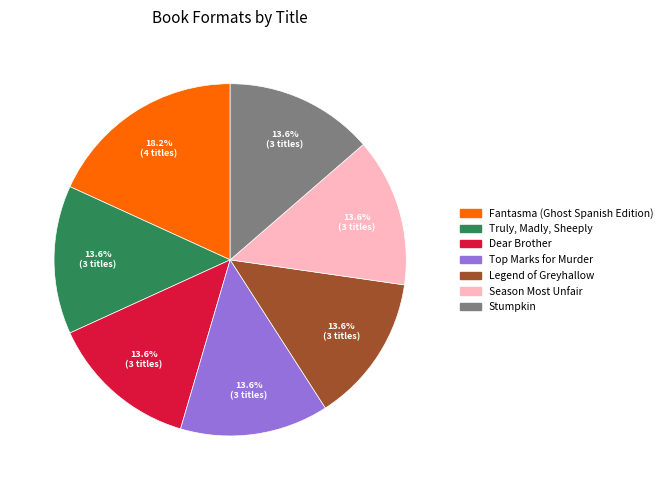

How many slices are in this pie chart?

7